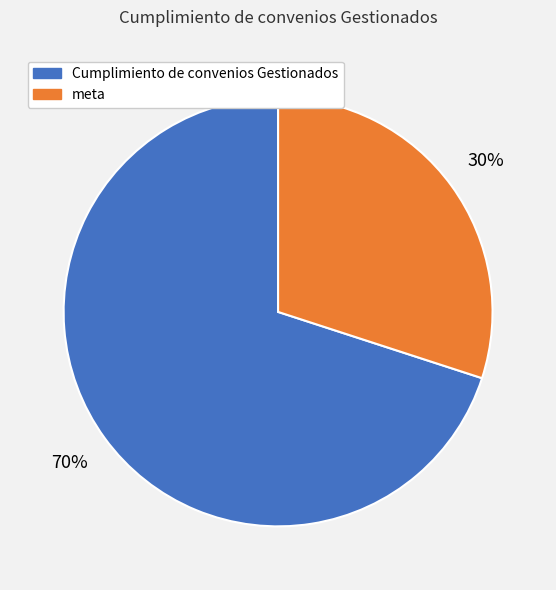

Combined, do meta and Cumplimiento de convenios Gestionados account for over 50%?

Yes